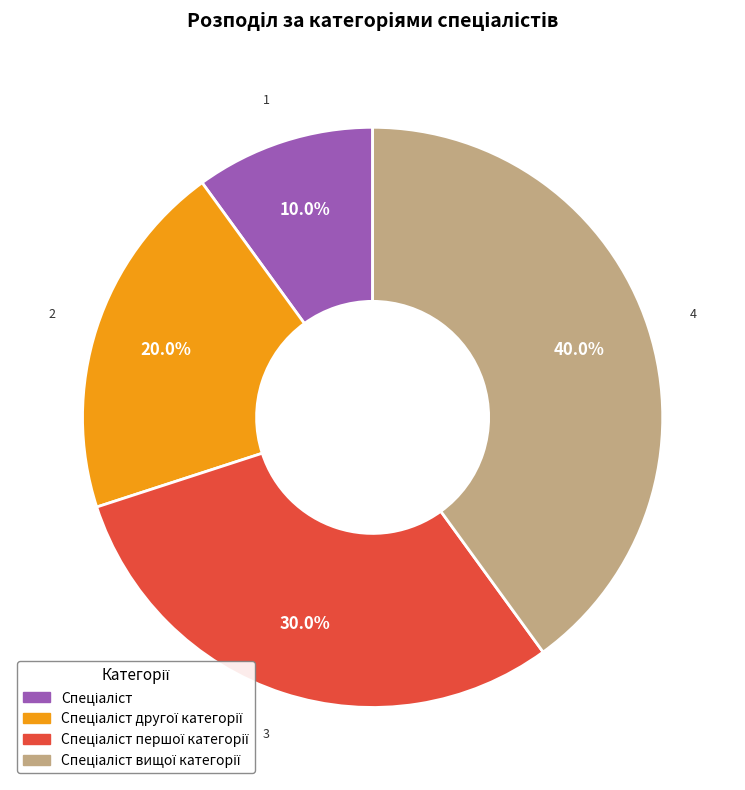

Count the number of slices in the pie.

4